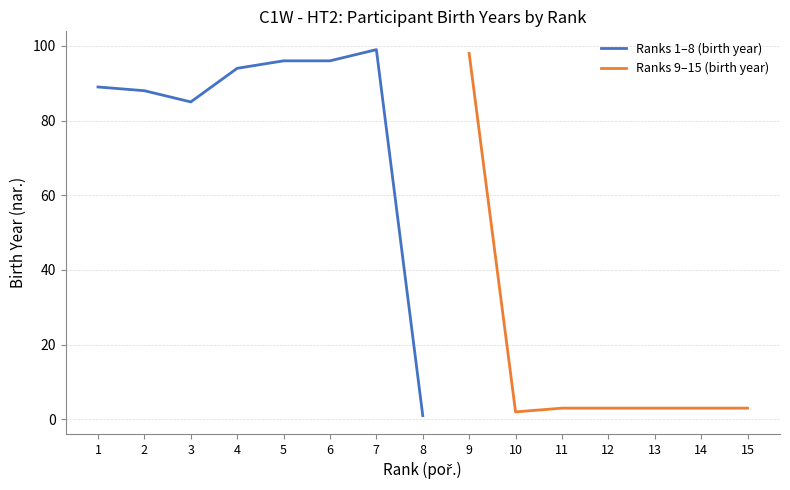

True or false: Ranks 1–8 (birth year) has a value of 99 at 7.

True